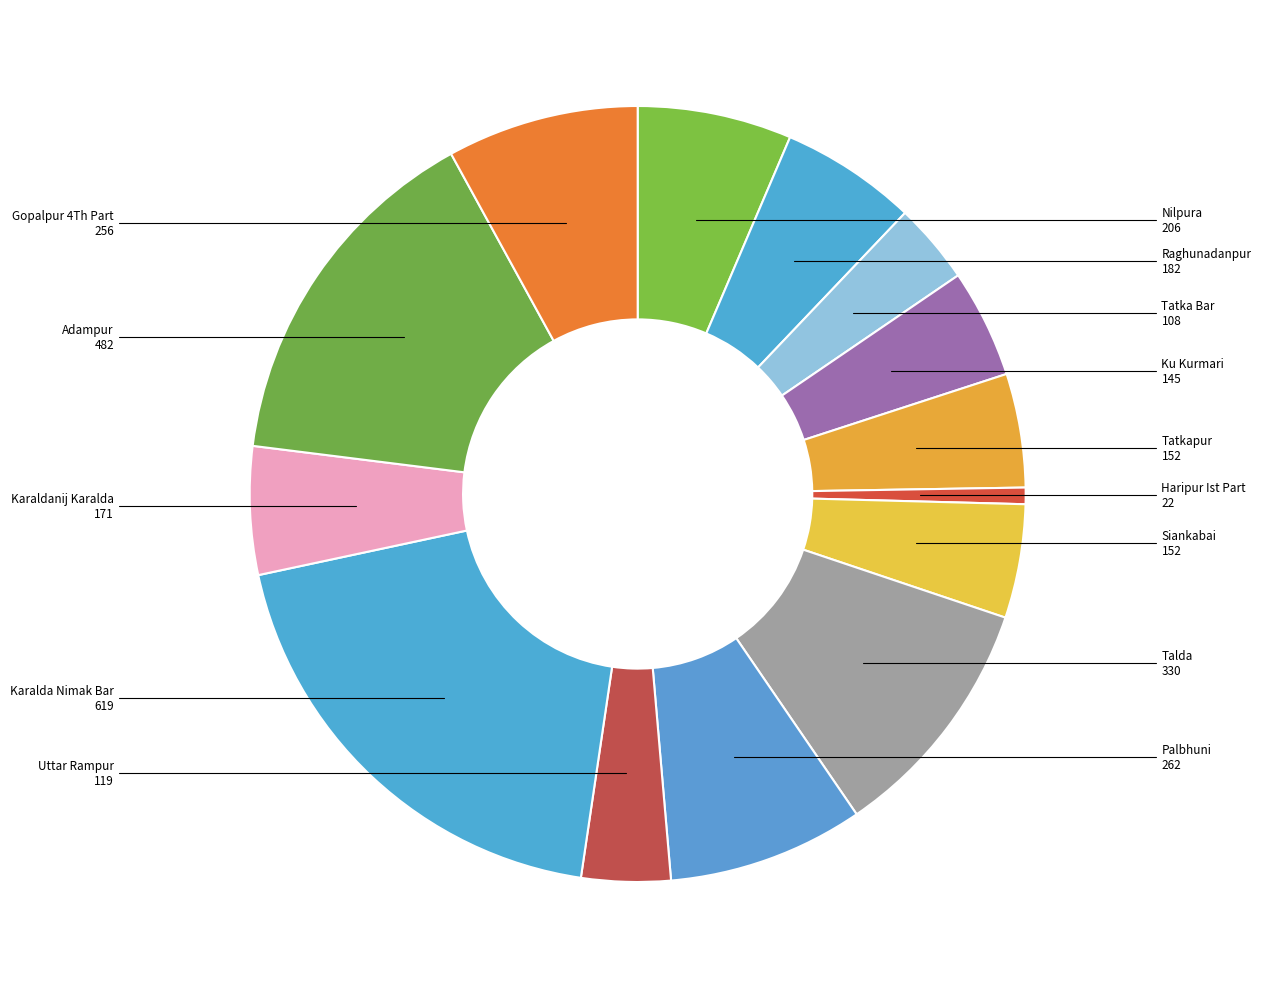

Which slice is the largest?

Karalda Nimak Bar